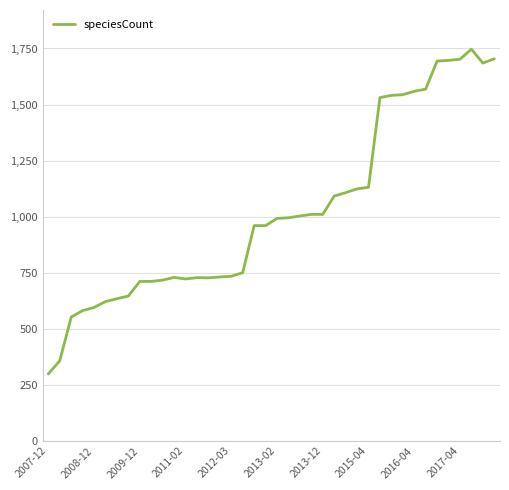

What is the smallest value displayed?

299